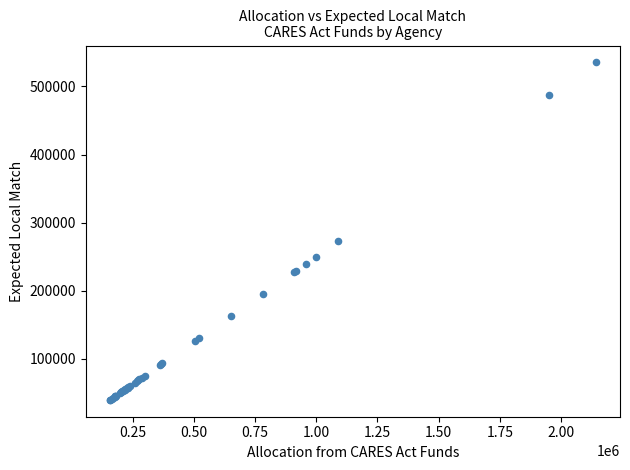

What Y value in the scatter plot is closest to 287390?

272333